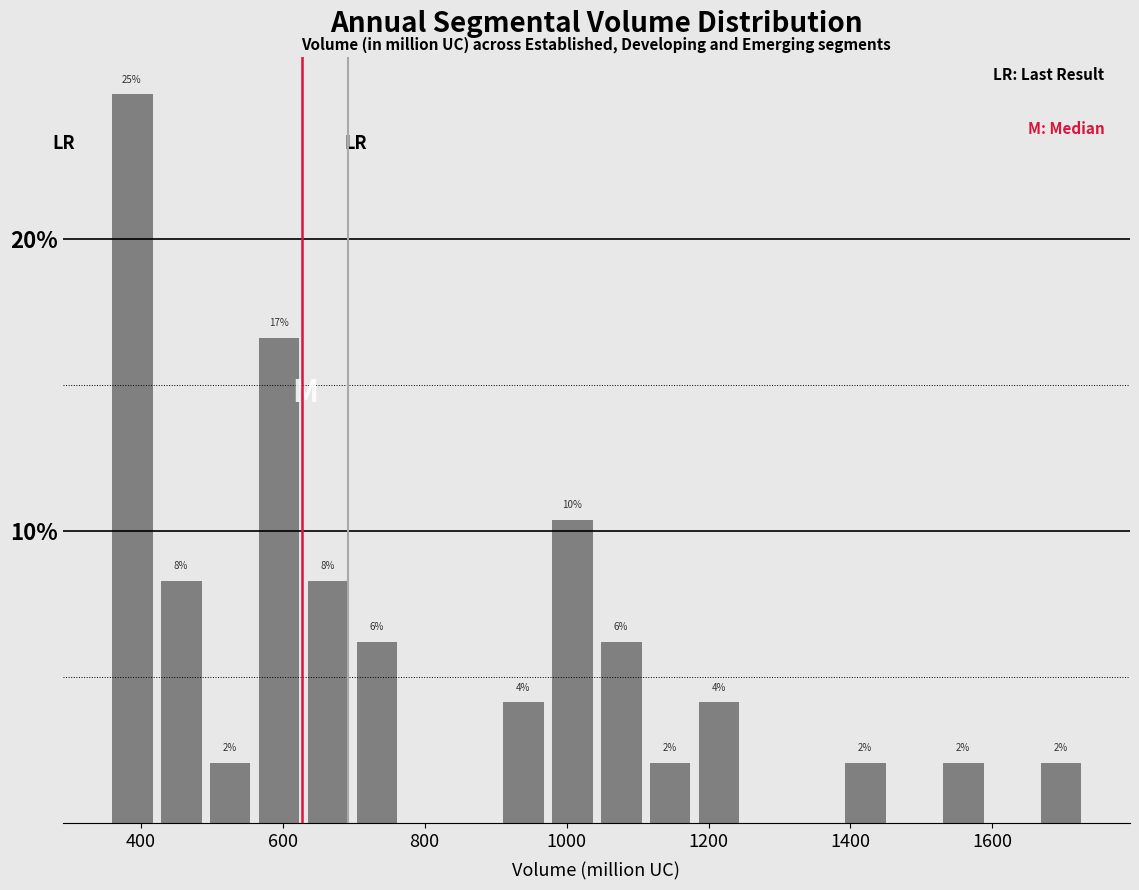

Around what value on the x-axis is the tallest bar? Give the approximate position of its centre, as read against the axis.

380